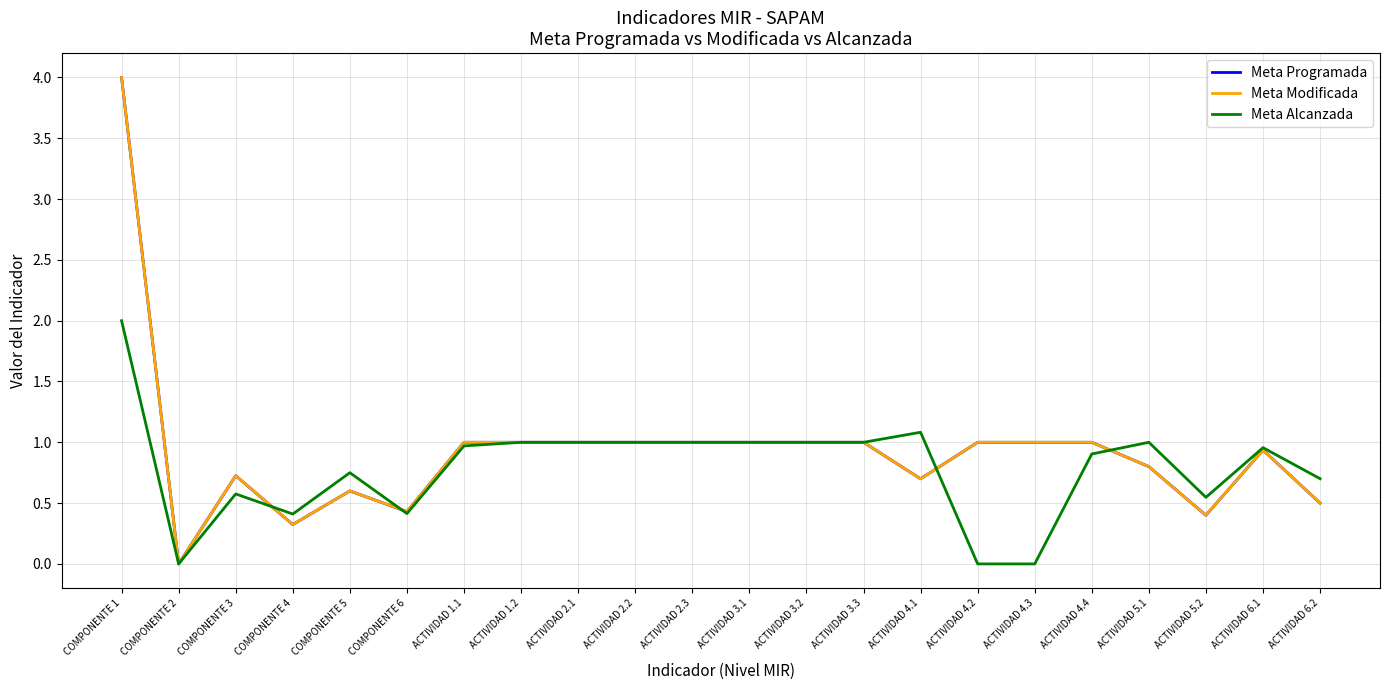

At ACTIVIDAD 4.1, list the series in order from largest to smallest.

Meta Alcanzada, Meta Programada, Meta Modificada